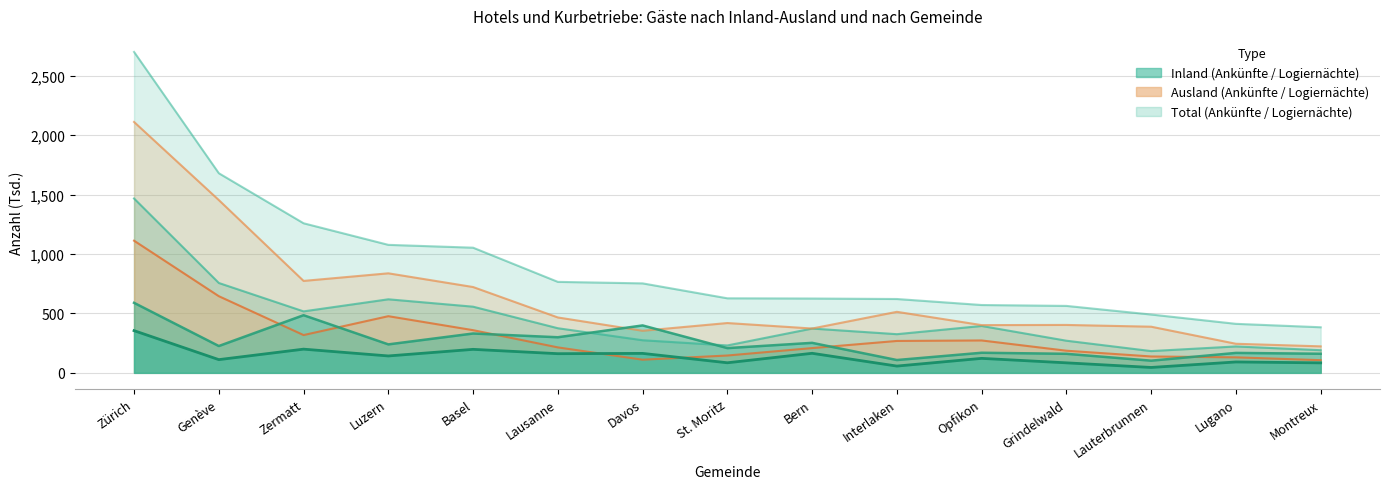

At which category does the chart reach its peak across all series?

Zürich